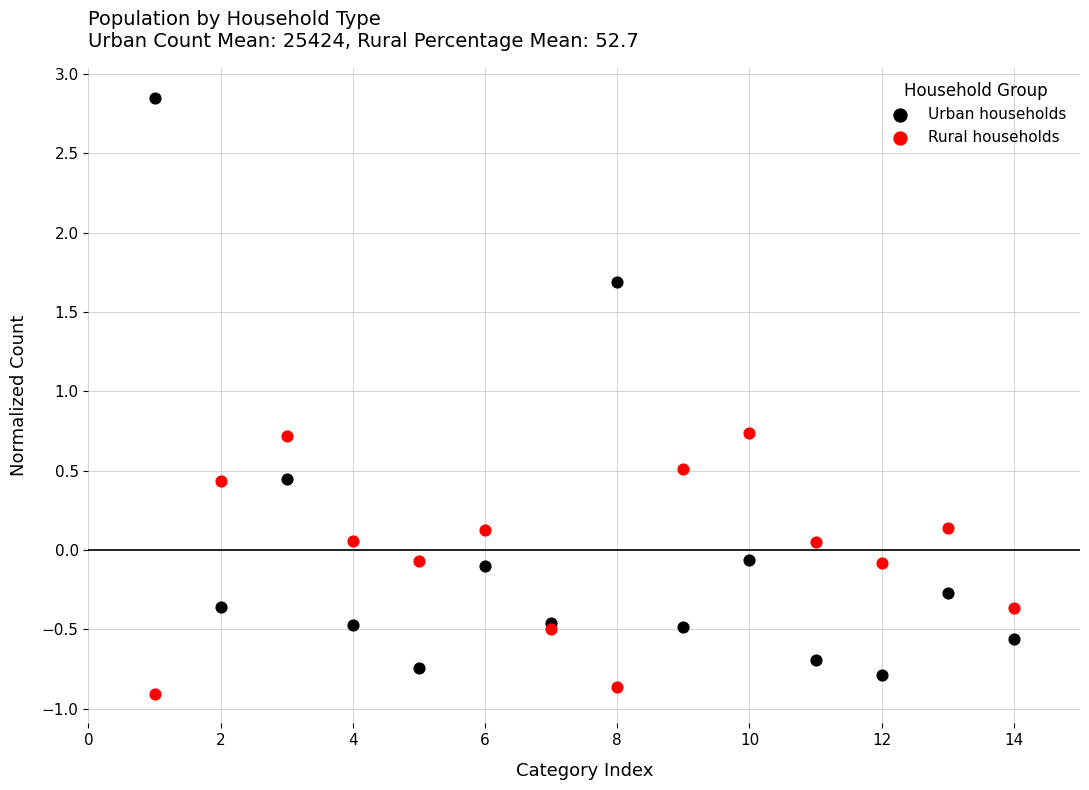

Which series reaches the maximum Y coordinate?

Urban households